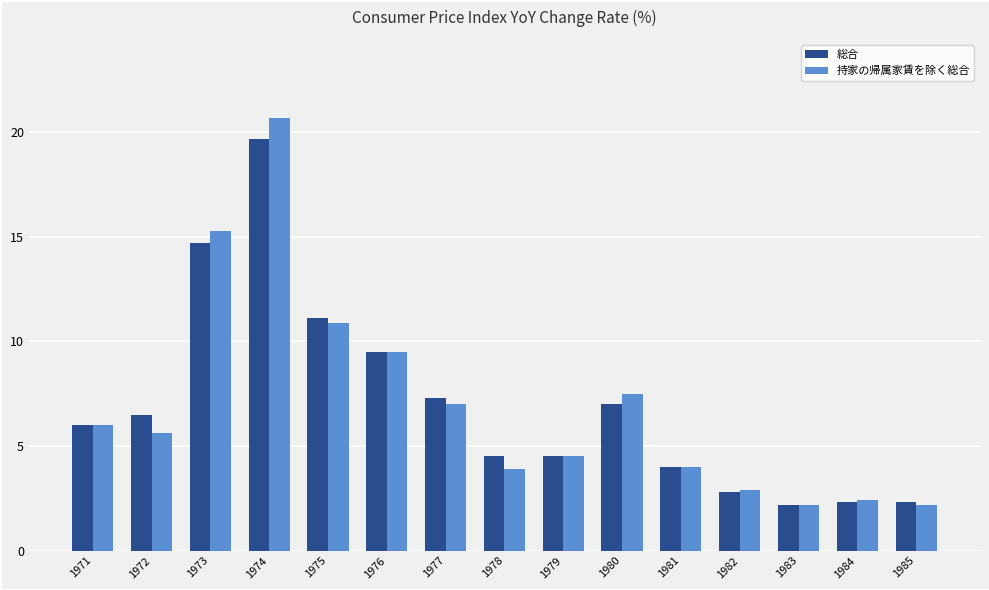

Is it true that 持家の帰属家賃を除く総合 equals 2.7 at 1980?

False